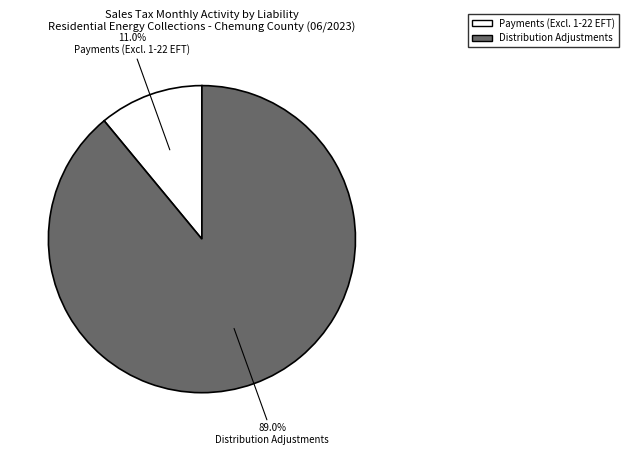

Does any single category account for the majority?

Yes